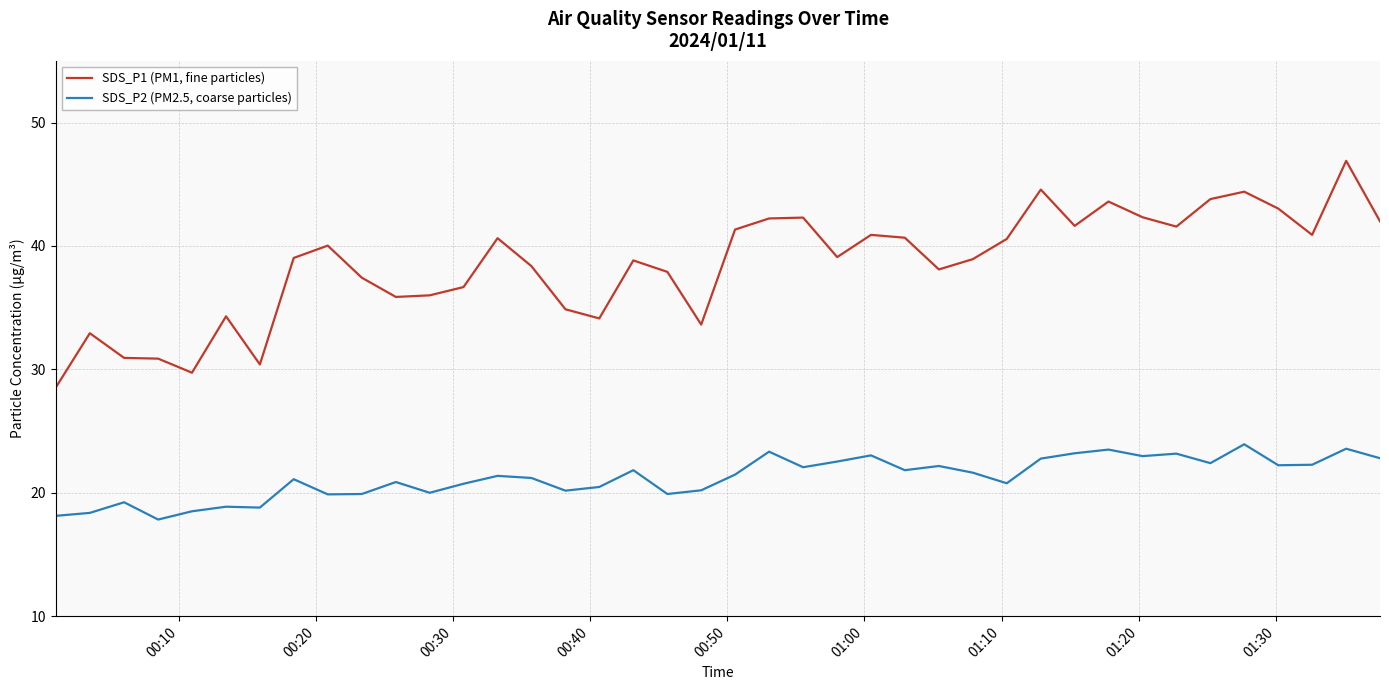

Which series has the largest total across all categories?

SDS_P1 (PM1, fine particles)